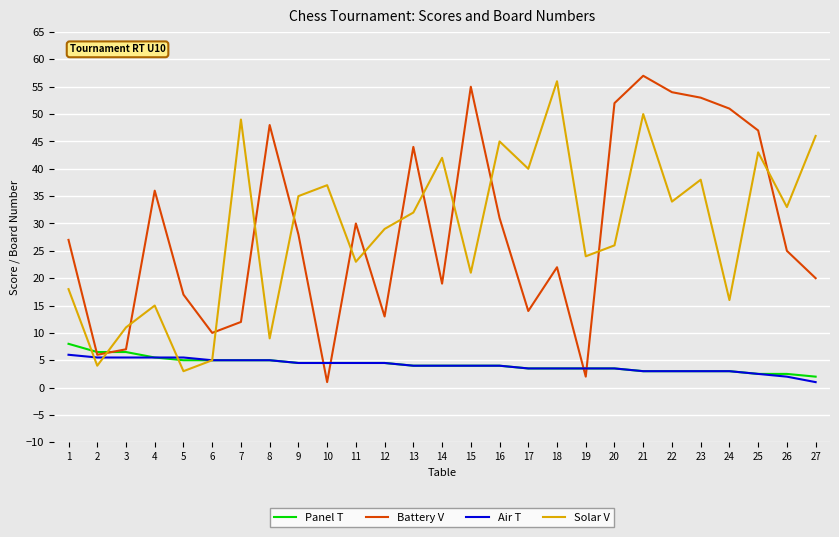

How many lines are shown in the chart?

4